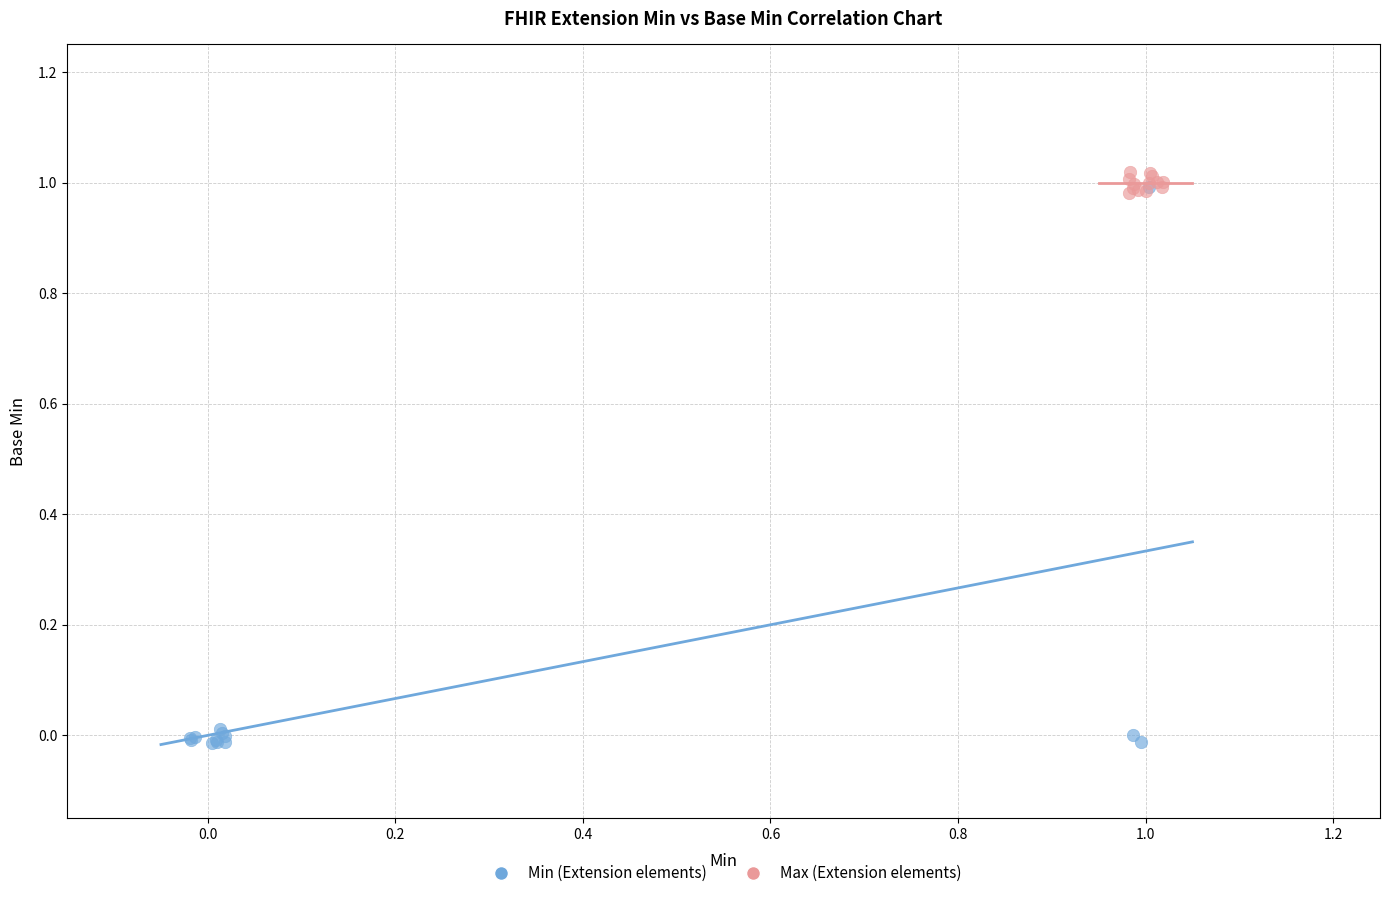

Which series has the widest spread of Y values?

Min (Extension elements)